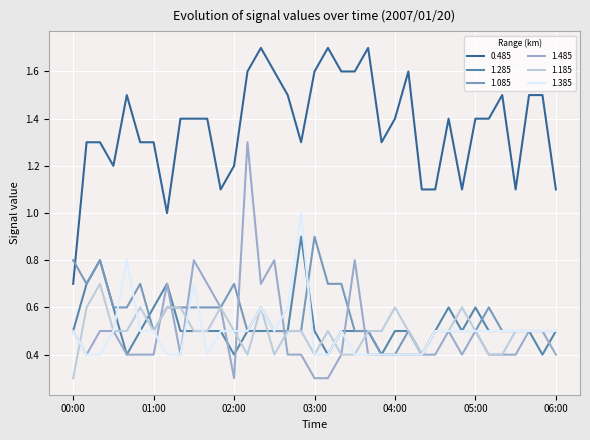

True or false: 0.485 and 1.185 cross at least once.

False